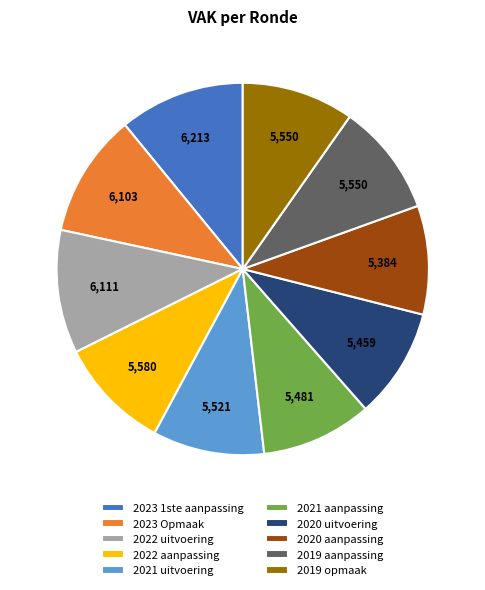

Approximately how many times larger is the value at 2019 opmaak compared to 2023 Opmaak?

0.9